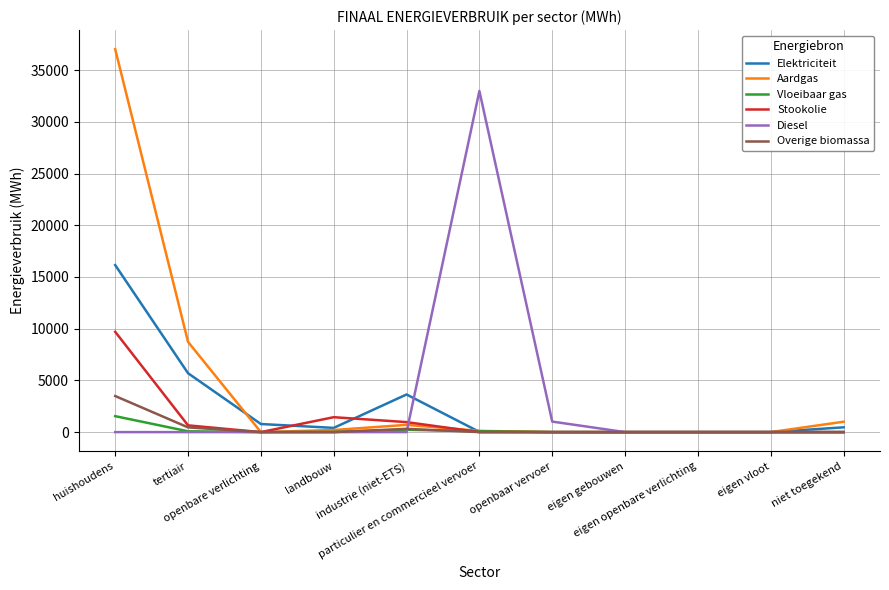

What is the average value of the Aardgas series?

4342.9